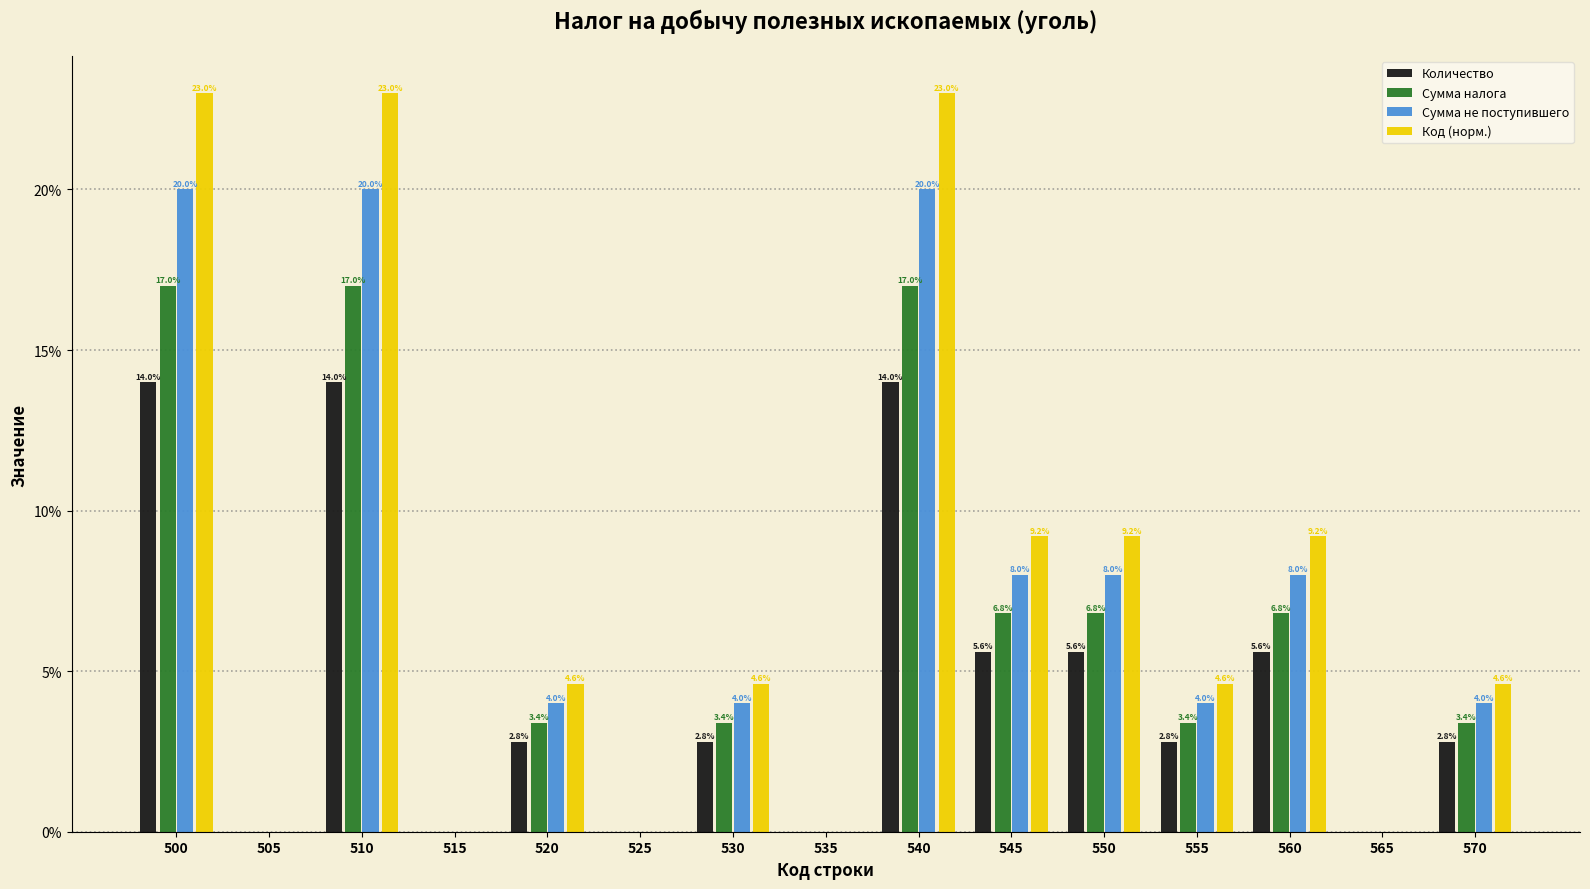

Reading left to right, transcribe all the data shown in this chart.

Количество: 500=14.0	505=0.0	510=14.0	515=0.0	520=2.8	525=0.0	530=2.8	535=0.0	540=14.0	545=5.6	550=5.6	555=2.8	560=5.6	565=0.0	570=2.8
Сумма налога: 500=17.0	505=0.0	510=17.0	515=0.0	520=3.4	525=0.0	530=3.4	535=0.0	540=17.0	545=6.8	550=6.8	555=3.4	560=6.8	565=0.0	570=3.4
Сумма не поступившего: 500=20.0	505=0.0	510=20.0	515=0.0	520=4.0	525=0.0	530=4.0	535=0.0	540=20.0	545=8.0	550=8.0	555=4.0	560=8.0	565=0.0	570=4.0
Код (норм.): 500=23.0	505=0.0	510=23.0	515=0.0	520=4.6	525=0.0	530=4.6	535=0.0	540=23.0	545=9.2	550=9.2	555=4.6	560=9.2	565=0.0	570=4.6